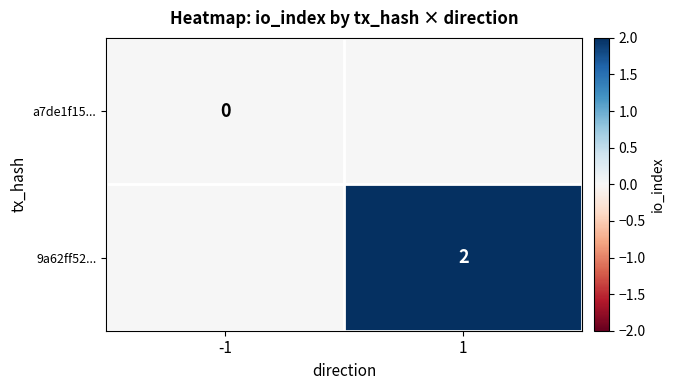

How many data points does each series have?

2